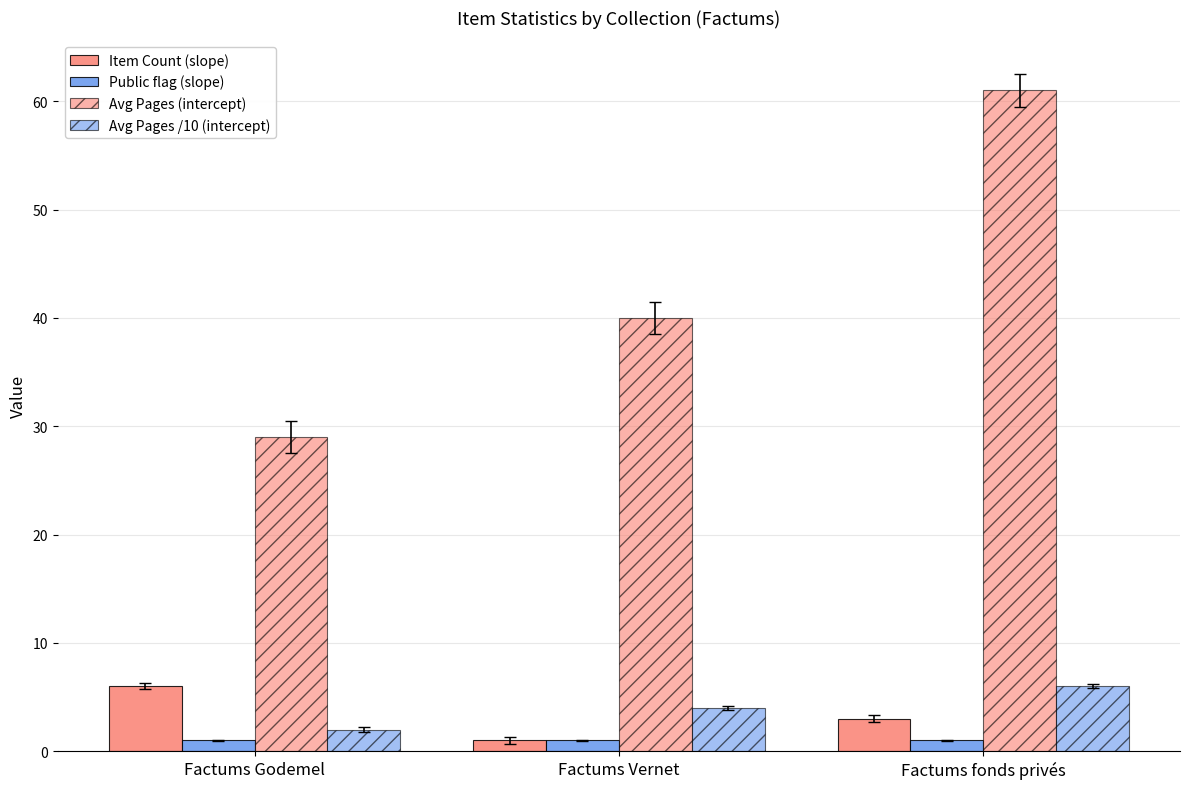

What is the label of the 3rd bar from the right?

Factums Godemel